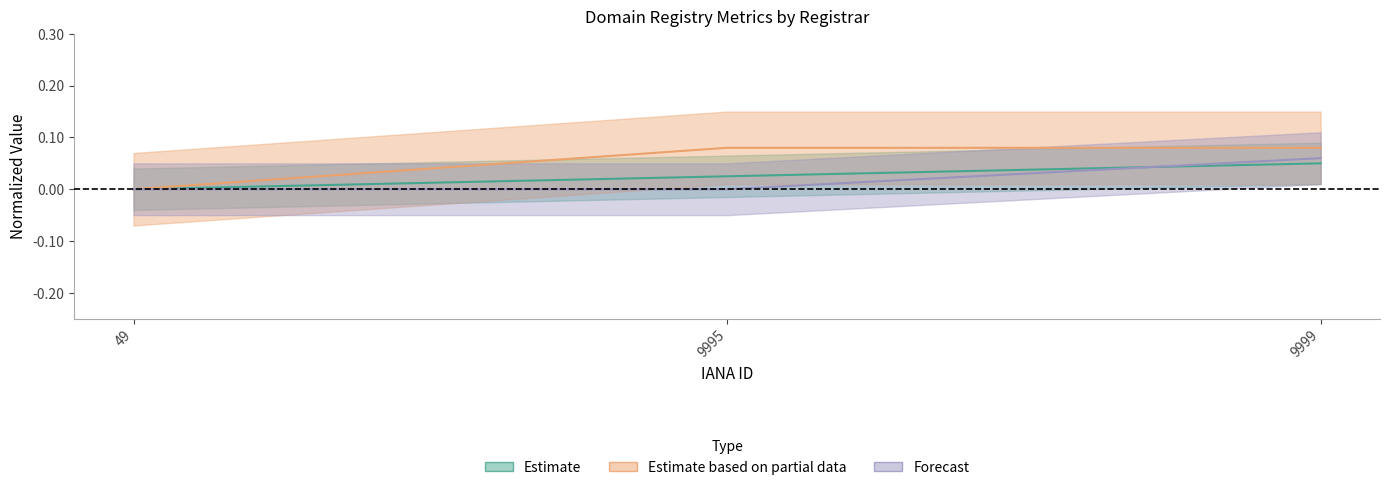

What is the difference between the second highest and minimum values in the deleted-domains-grace series?

0.1